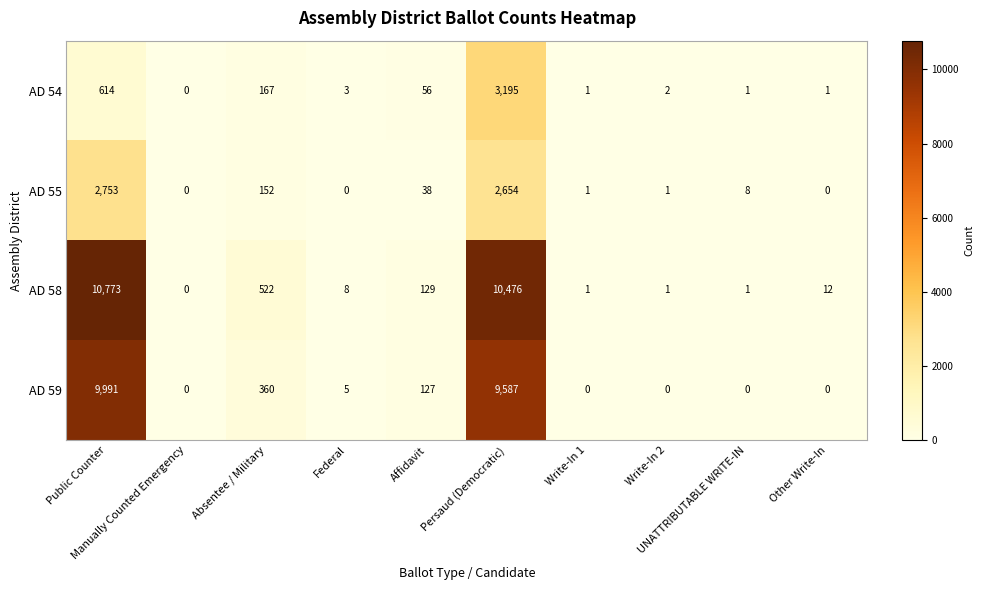

What is the maximum value shown in the chart?

10773